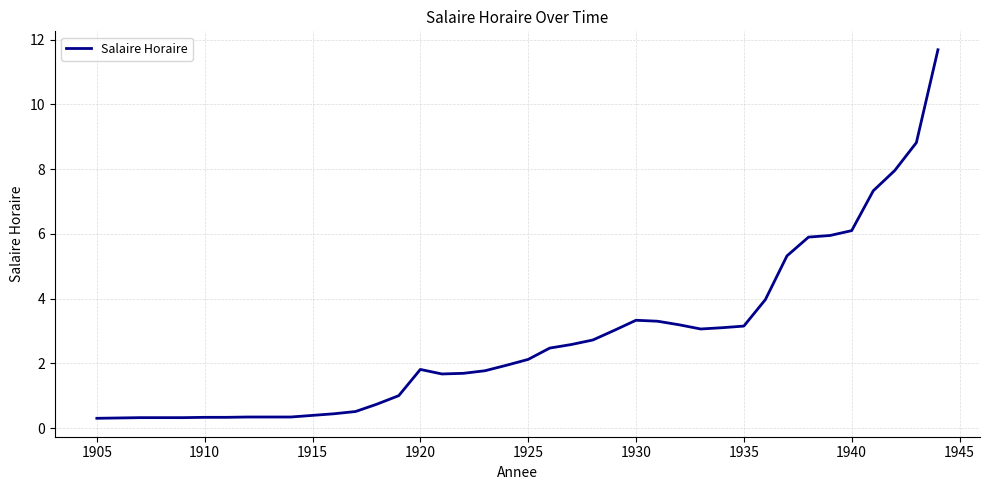

Does the chart display data point markers on the line(s)?

No